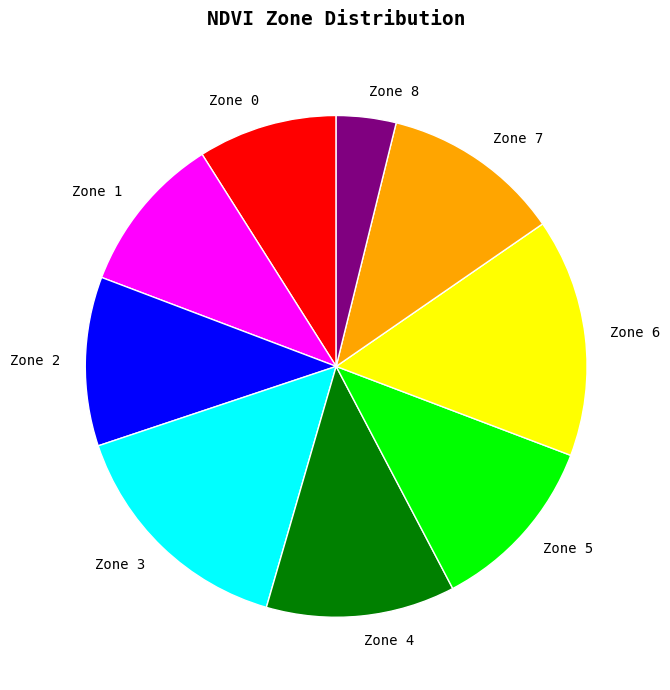

Combined, do Zone 7 and Zone 5 account for over 50%?

No